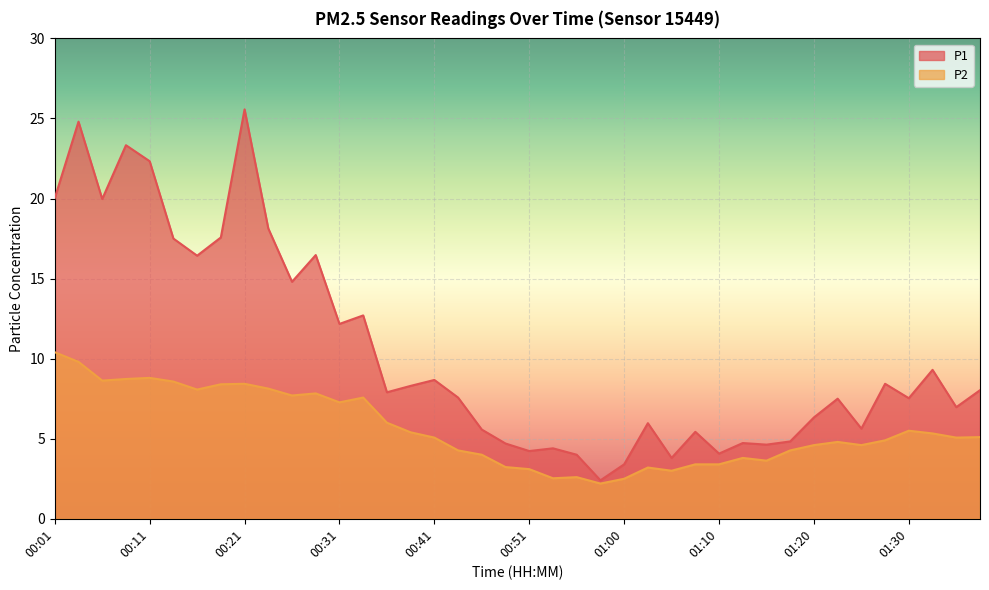

True or false: P2 has a value of 3.2 at 00:48.

True